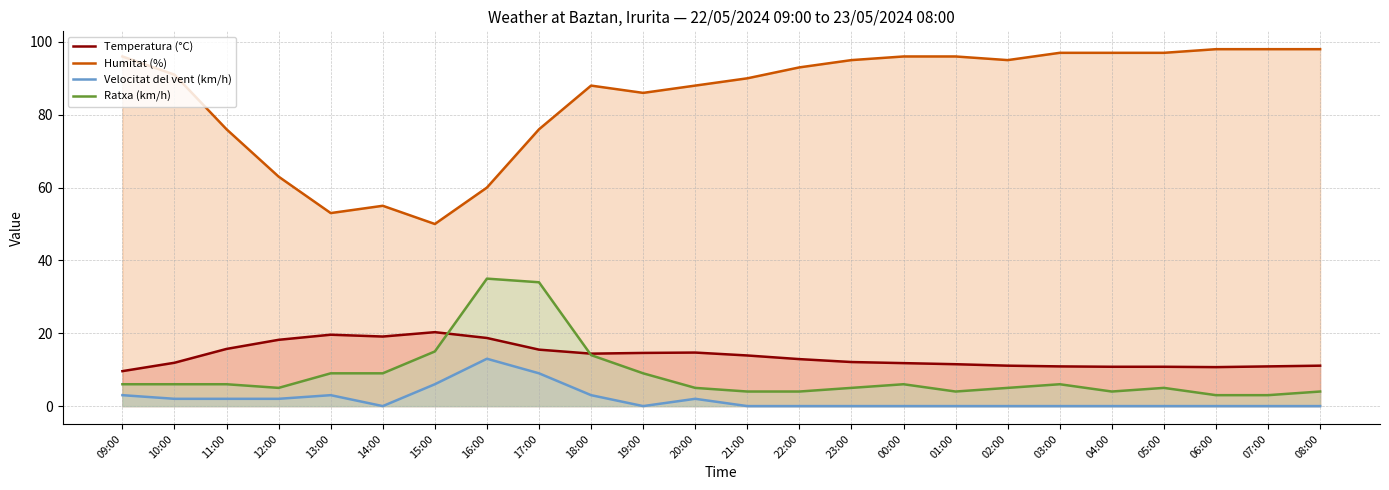

Does the chart have visible grid lines?

Yes